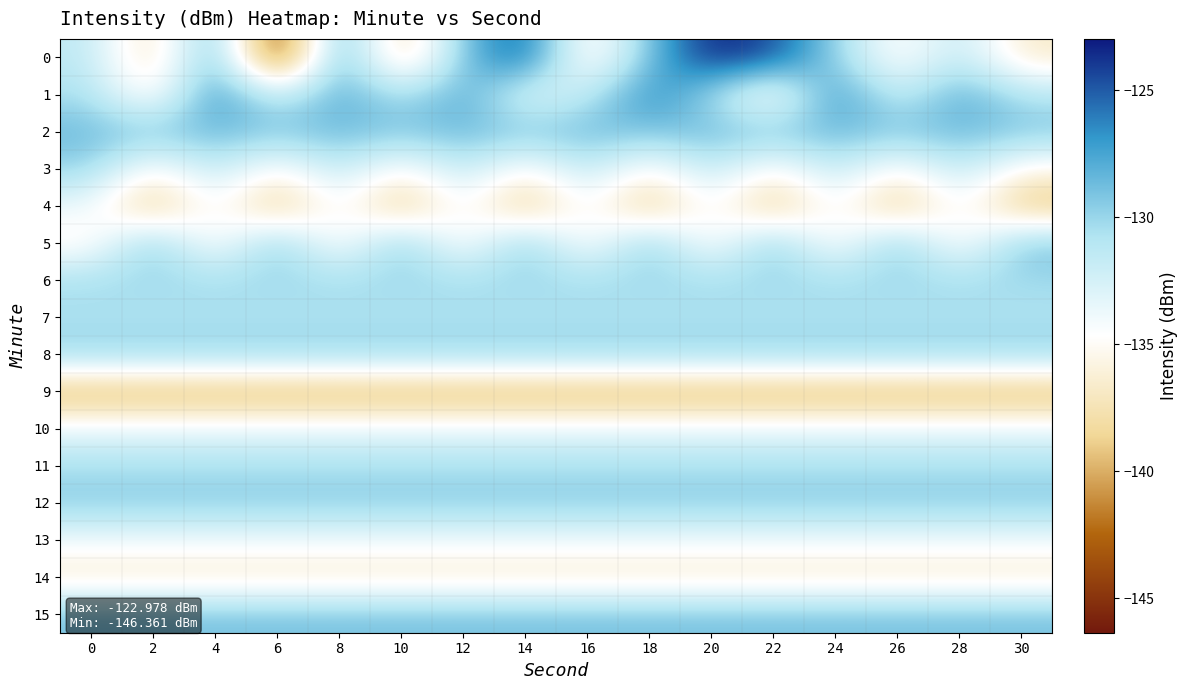

Reading left to right, what are all the values shown in this chart?

0: 0=-131.3	2=-138.2	4=-127.2	6=-146.4	8=-126.7	10=-139.2	12=-128.9	14=-124.4	16=-136.7	18=-128.9	20=-123.0	22=-124.5	24=-129.9	26=-135.4	28=-131.3	30=-136.8
1: 0=-130.5	2=-136.2	4=-126.2	6=-132.3	8=-127.7	10=-130.9	12=-127.6	14=-133.6	16=-131.6	18=-126.1	20=-130.5	22=-136.2	24=-126.2	26=-132.3	28=-127.7	30=-130.9
2: 0=-128.6	2=-129.2	4=-128.6	6=-129.2	8=-128.6	10=-129.2	12=-128.6	14=-129.2	16=-128.6	18=-129.2	20=-128.6	22=-129.2	24=-128.6	26=-129.2	28=-128.6	30=-129.2
3: 0=-129.9	2=-135.4	4=-131.3	6=-135.4	8=-131.3	10=-135.4	12=-131.3	14=-135.4	16=-131.3	18=-135.4	20=-131.3	22=-135.4	24=-131.3	26=-135.4	28=-131.3	30=-135.4
4: 0=-133.7	2=-139.8	4=-133.7	6=-139.8	8=-133.7	10=-139.8	12=-133.7	14=-139.8	16=-133.7	18=-139.8	20=-133.7	22=-139.8	24=-133.7	26=-139.8	28=-133.7	30=-139.8
5: 0=-135.5	2=-128.8	4=-135.5	6=-128.8	8=-135.5	10=-128.8	12=-135.5	14=-128.8	16=-135.5	18=-128.8	20=-135.5	22=-128.8	24=-135.5	26=-128.8	28=-135.5	30=-128.8
6: 0=-130.3	2=-130.3	4=-130.3	6=-130.3	8=-130.3	10=-130.3	12=-130.3	14=-130.3	16=-130.3	18=-130.3	20=-130.3	22=-130.3	24=-130.3	26=-130.3	28=-130.3	30=-130.3
7: 0=-130.8	2=-130.8	4=-130.8	6=-130.8	8=-130.8	10=-130.8	12=-130.8	14=-130.8	16=-130.8	18=-130.8	20=-130.8	22=-130.8	24=-130.8	26=-130.8	28=-130.8	30=-130.8
8: 0=-129.8	2=-129.8	4=-129.8	6=-129.8	8=-129.8	10=-129.8	12=-129.8	14=-129.8	16=-129.8	18=-129.8	20=-129.8	22=-129.8	24=-129.8	26=-129.8	28=-129.8	30=-129.8
9: 0=-140.5	2=-140.5	4=-140.5	6=-140.5	8=-140.5	10=-140.5	12=-140.5	14=-140.5	16=-140.5	18=-140.5	20=-140.5	22=-140.5	24=-140.5	26=-140.5	28=-140.5	30=-140.5
10: 0=-133.5	2=-133.5	4=-133.5	6=-133.5	8=-133.5	10=-133.5	12=-133.5	14=-133.5	16=-133.5	18=-133.5	20=-133.5	22=-133.5	24=-133.5	26=-133.5	28=-133.5	30=-133.5
11: 0=-130.5	2=-130.5	4=-130.5	6=-130.5	8=-130.5	10=-130.5	12=-130.5	14=-130.5	16=-130.5	18=-130.5	20=-130.5	22=-130.5	24=-130.5	26=-130.5	28=-130.5	30=-130.5
12: 0=-129.5	2=-129.5	4=-129.5	6=-129.5	8=-129.5	10=-129.5	12=-129.5	14=-129.5	16=-129.5	18=-129.5	20=-129.5	22=-129.5	24=-129.5	26=-129.5	28=-129.5	30=-129.5
13: 0=-133.9	2=-133.9	4=-133.9	6=-133.9	8=-133.9	10=-133.9	12=-133.9	14=-133.9	16=-133.9	18=-133.9	20=-133.9	22=-133.9	24=-133.9	26=-133.9	28=-133.9	30=-133.9
14: 0=-136.8	2=-136.8	4=-136.8	6=-136.8	8=-136.8	10=-136.8	12=-136.8	14=-136.8	16=-136.8	18=-136.8	20=-136.8	22=-136.8	24=-136.8	26=-136.8	28=-136.8	30=-136.8
15: 0=-128.9	2=-128.9	4=-128.9	6=-128.9	8=-128.9	10=-128.9	12=-128.9	14=-128.9	16=-128.9	18=-128.9	20=-128.9	22=-128.9	24=-128.9	26=-128.9	28=-128.9	30=-128.9